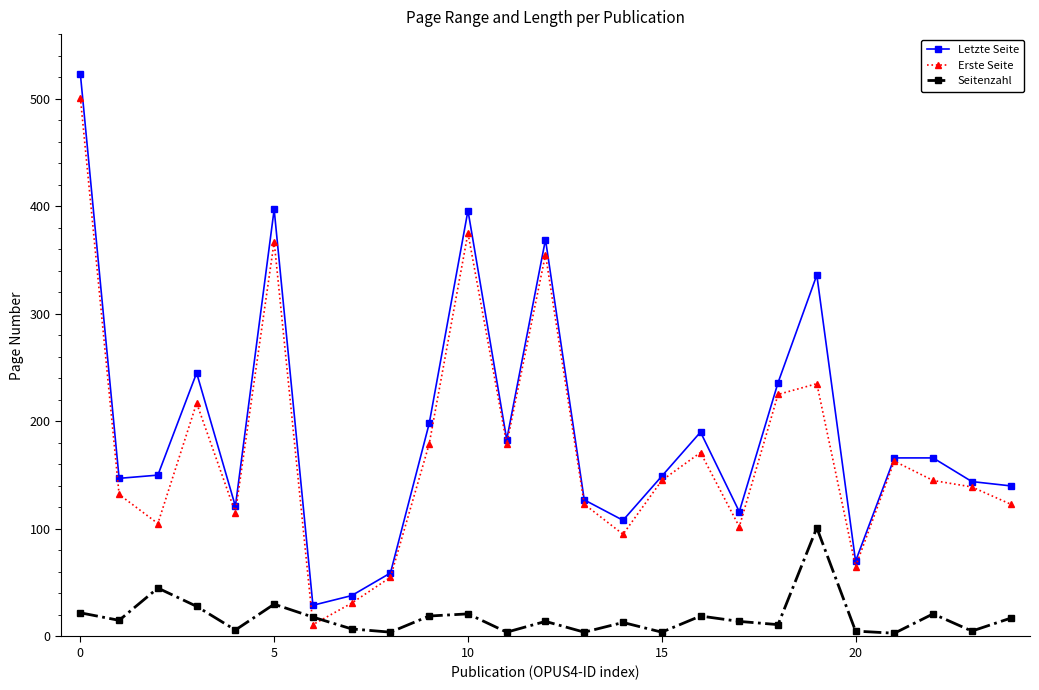

Which series has the widest spread of values?

Letzte Seite